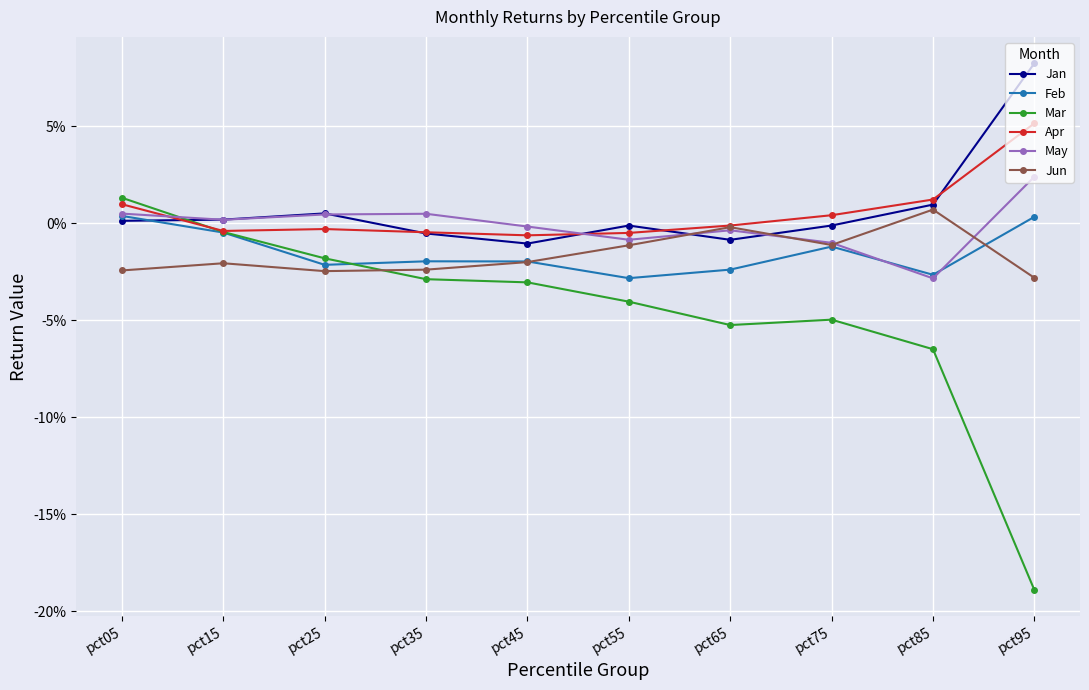

The Mar series shows -0.2 at pct95. True or false?

True